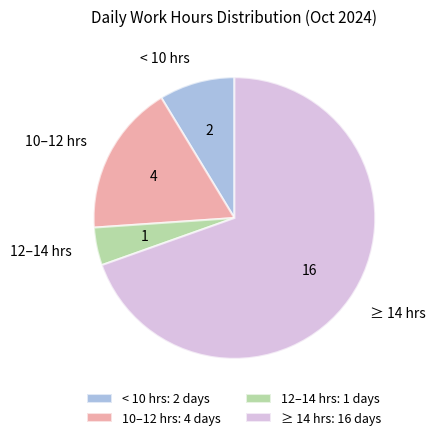

The 10–12 hrs slice represents 4% of the pie. True or false?

False